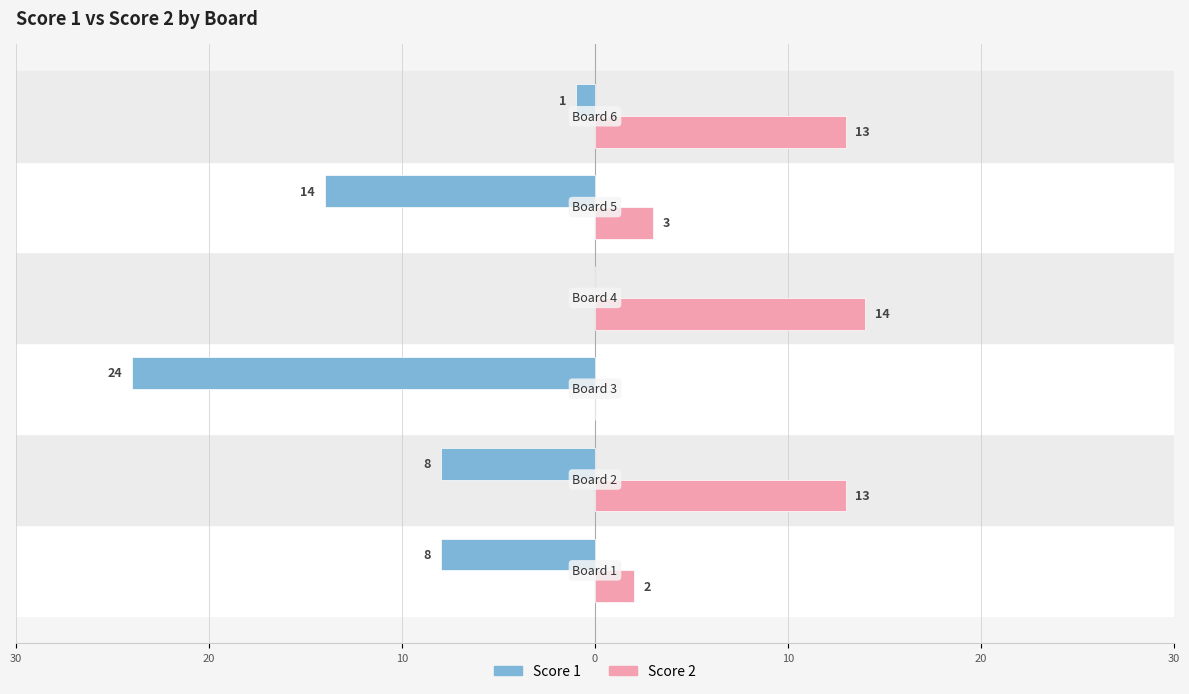

What is the sum of all Score 1 values?

-55